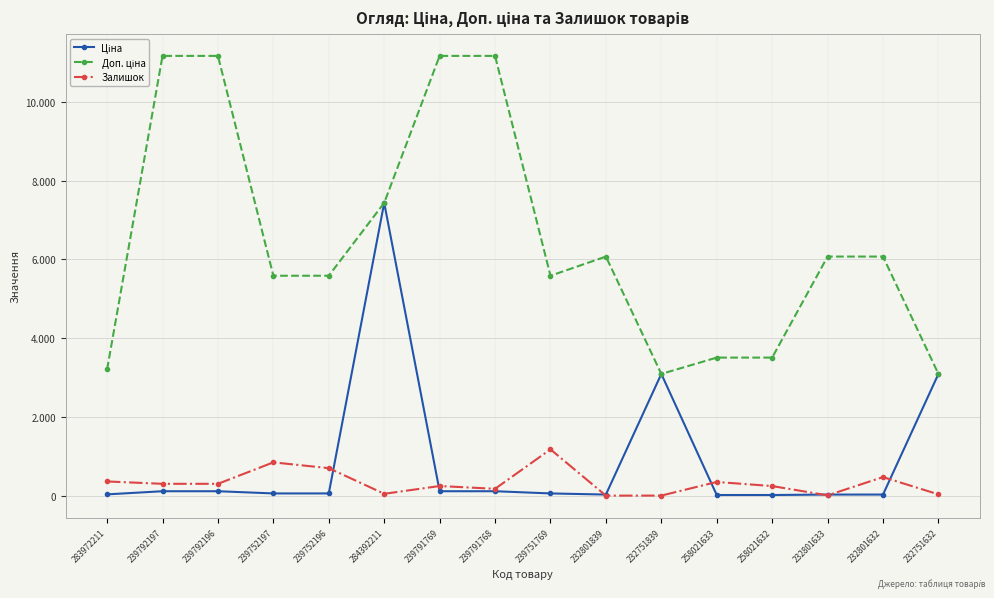

Reading left to right, what are all the values shown in this chart?

Ціна: 32.0	111.7	111.7	55.9	55.9	7436.2	111.7	111.7	55.9	27.0	3091.2	15.6	15.6	27.0	27.0	3091.2
Доп. ціна: 3205.0	11169.0	11169.0	5585.0	5585.0	7436.2	11169.0	11169.0	5585.0	6072.0	3091.0	3506.0	3506.0	6072.0	6072.0	3091.0
Залишок: 360.0	300.0	300.0	845.0	698.0	46.0	244.0	173.0	1175.0	0.0	1.0	347.0	243.0	7.0	471.0	32.0